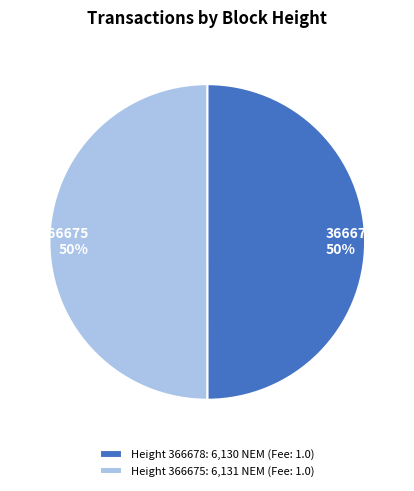

The 366675 slice represents 50% of the pie. True or false?

True